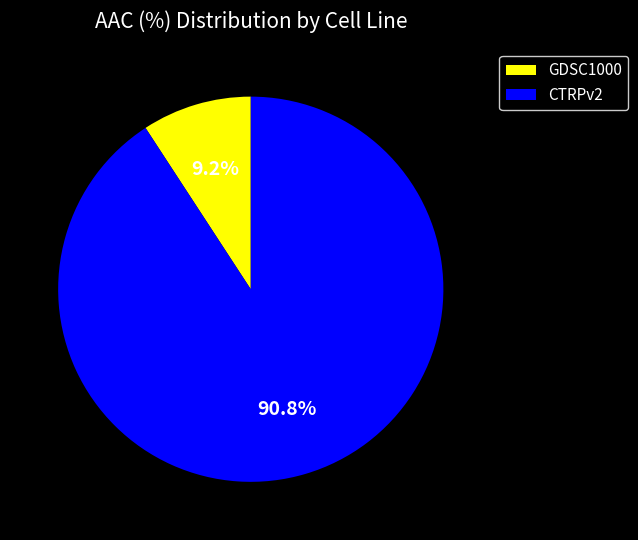

To the nearest percent, what is the difference between the CTRPv2 and GDSC1000 slice percentages?

82%